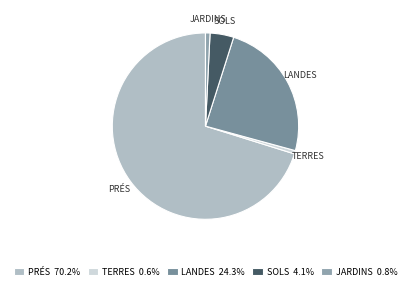

Which slice is the largest?

prés